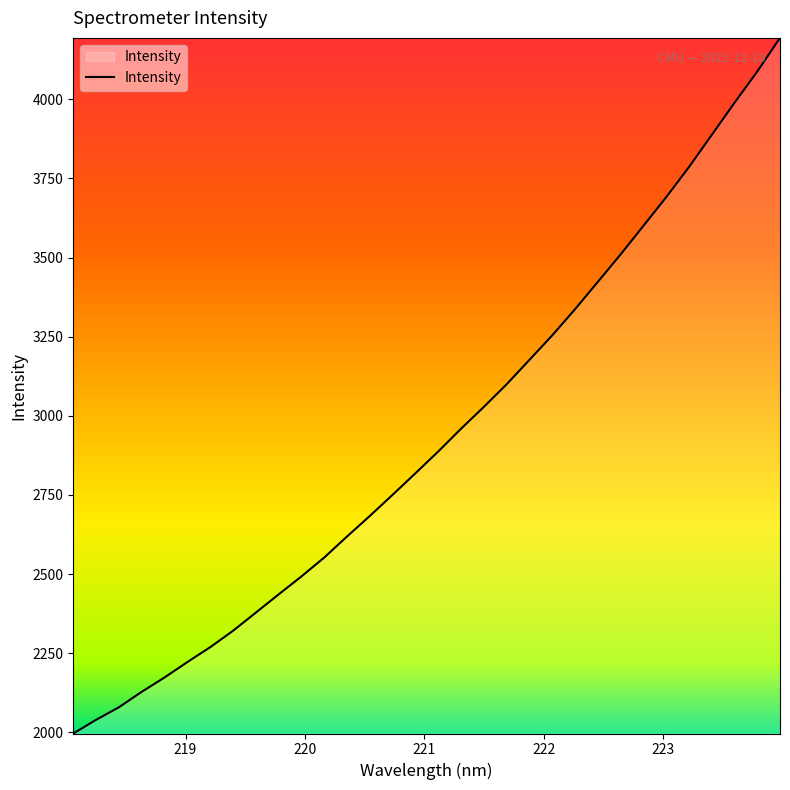

Does the chart display data point markers on the line(s)?

No